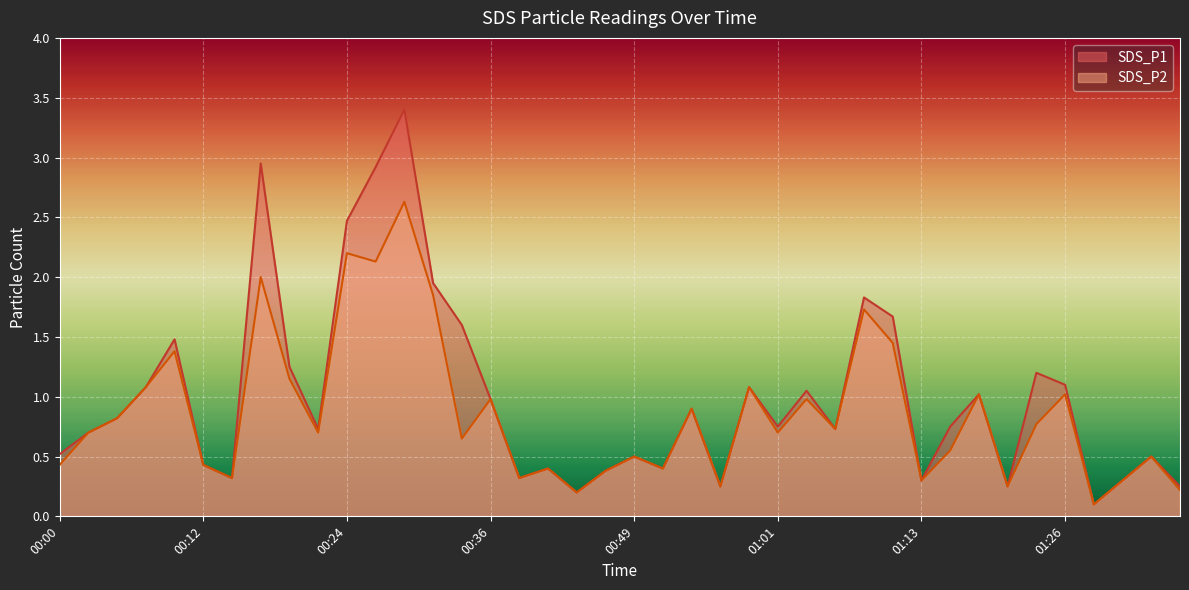

Which series has the largest total across all categories?

SDS_P1